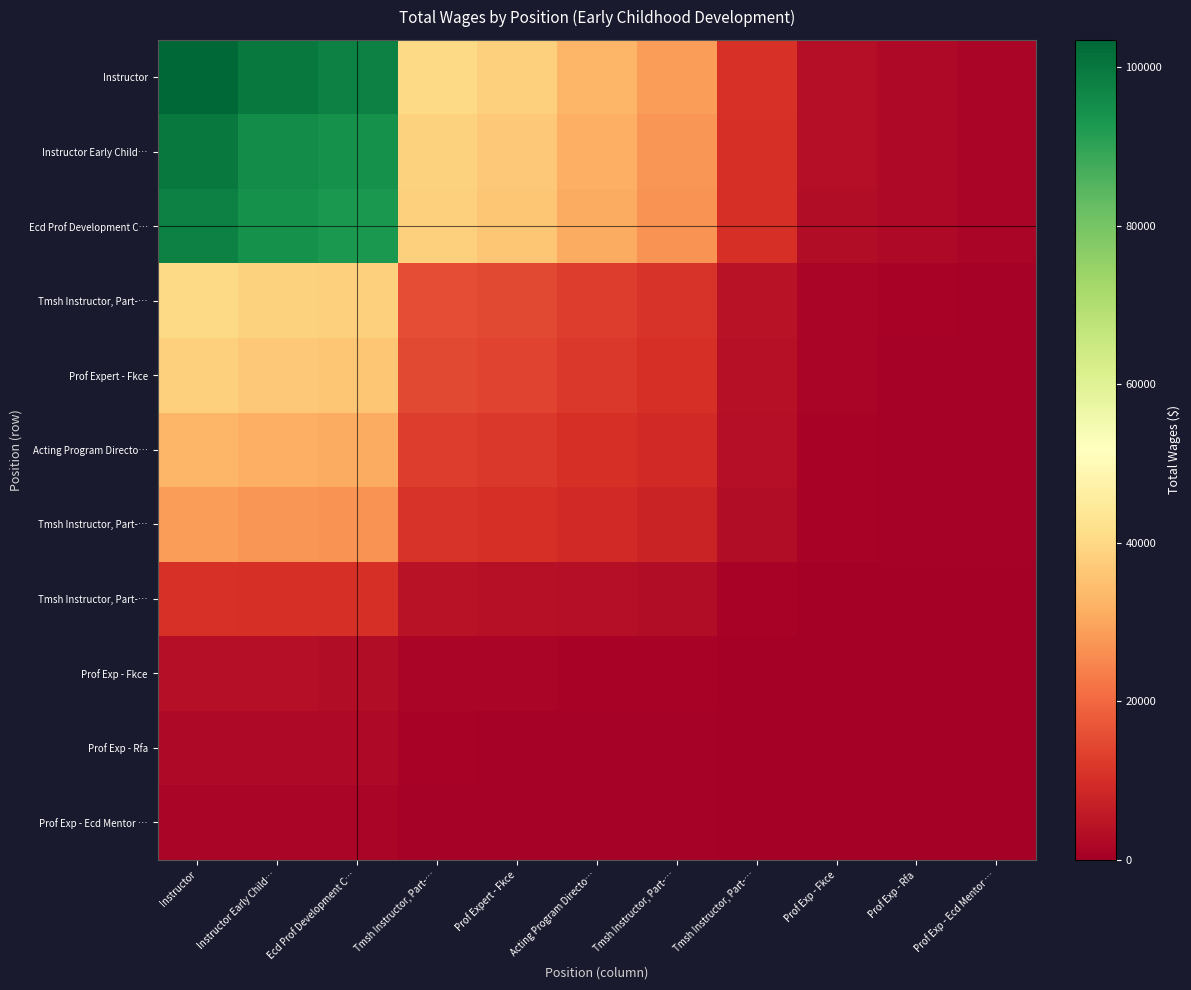

What is the total value across all series at Acting Program Directo…?

145473.2